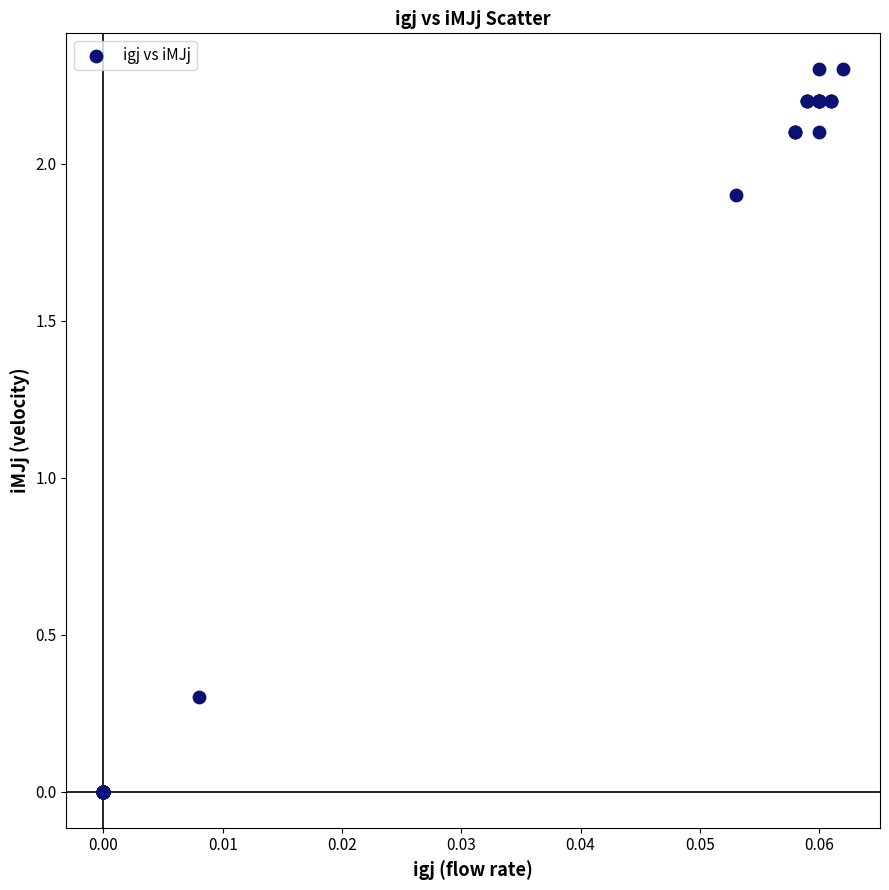

What Y value in the scatter plot is closest to 1?

0.3